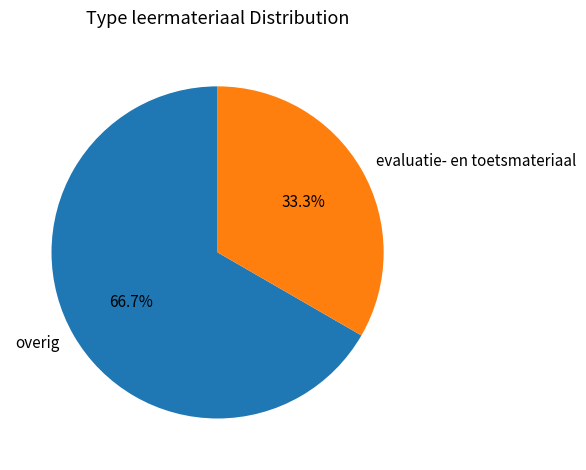

What is the total percentage of overig and evaluatie- en toetsmateriaal?

100.0%